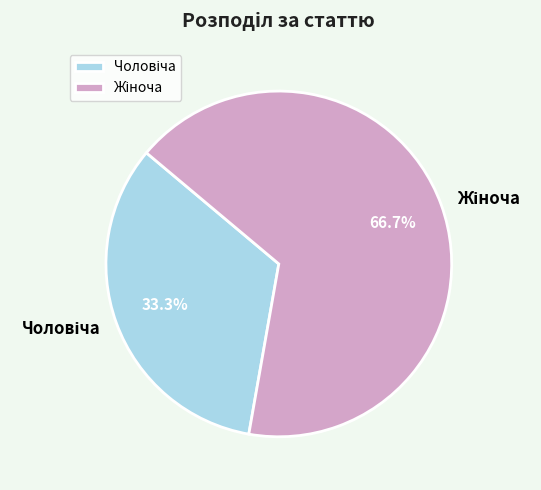

Does any single category account for the majority?

Yes